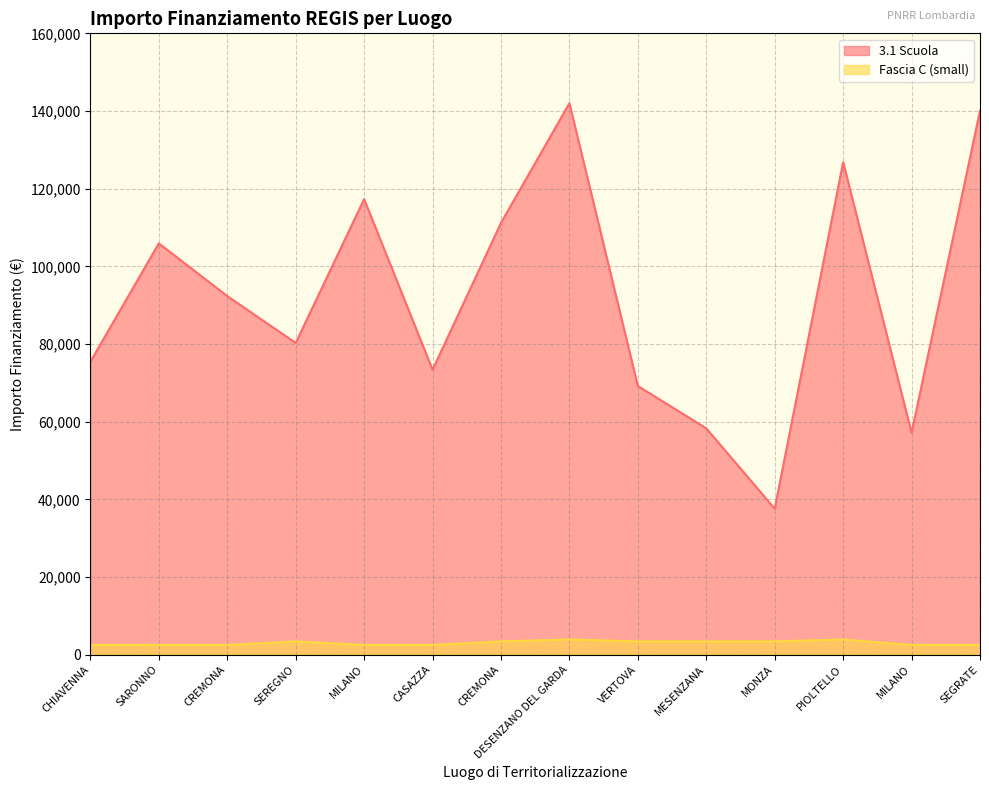

How many values in the 3.1 Scuola series exceed 92341?

7